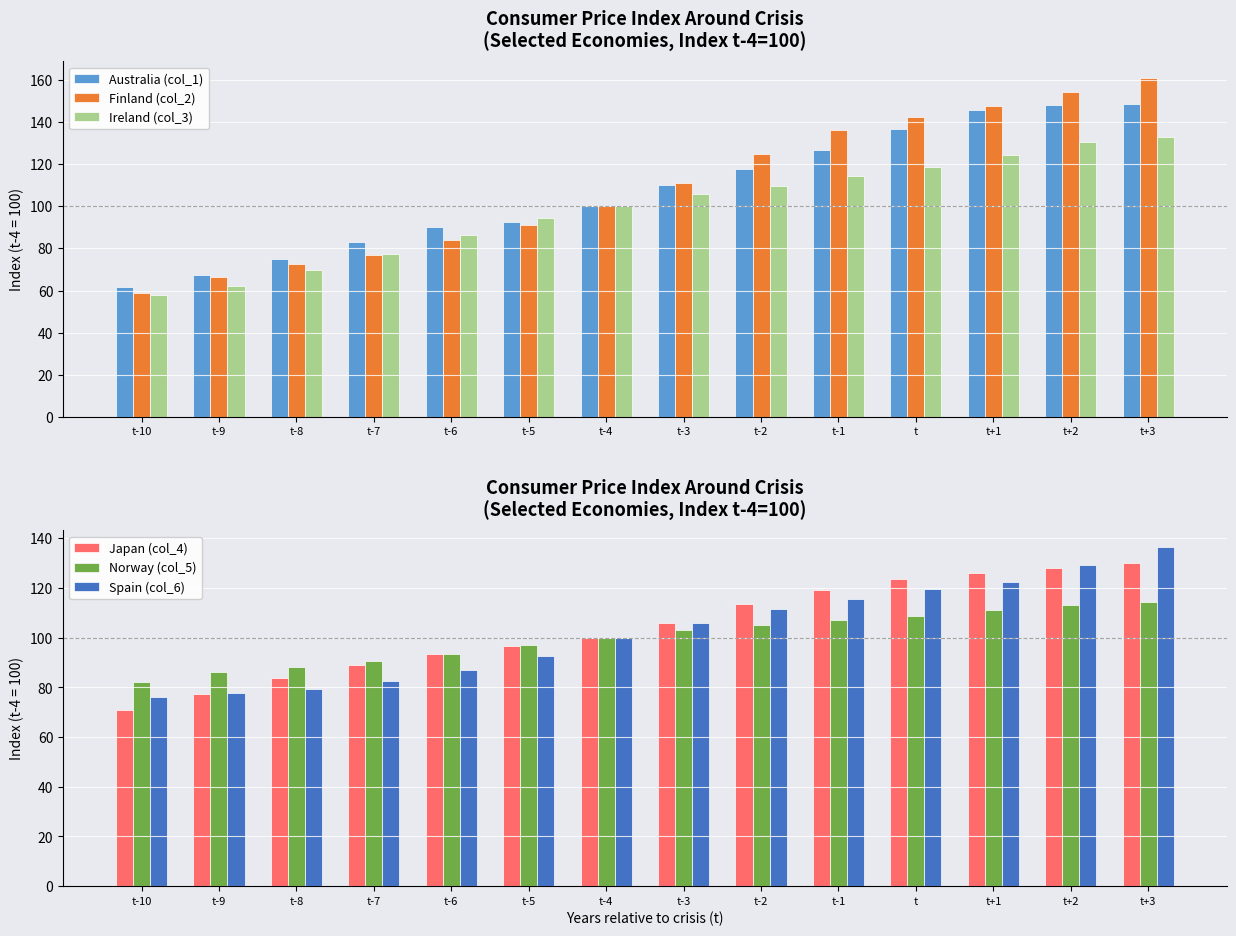

Which label corresponds to the largest value in the chart?

t+3